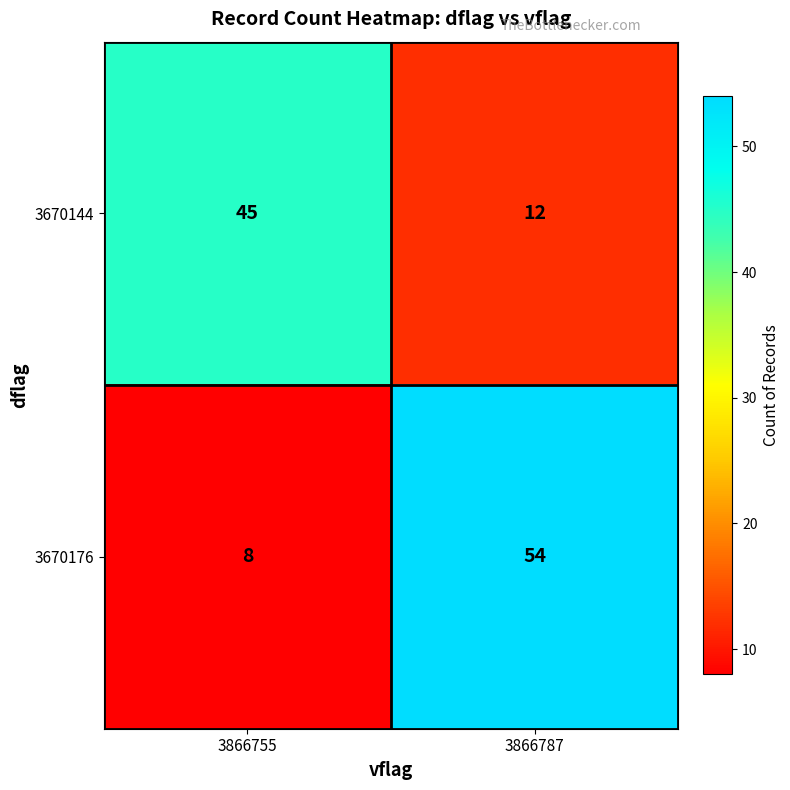

Which series has the widest spread of values?

3670176